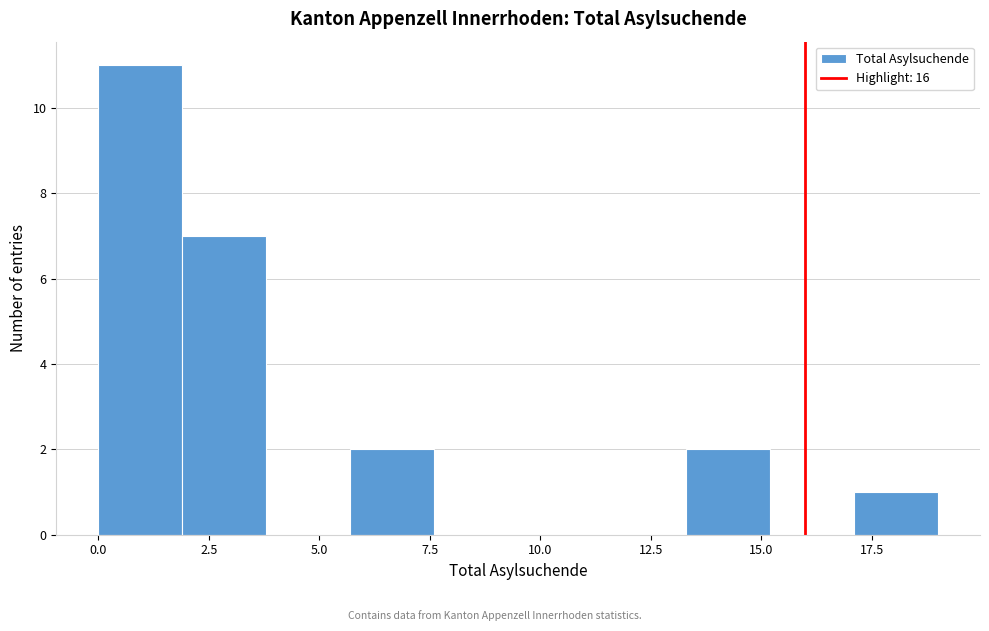

Around what value on the x-axis is the tallest bar? Give the approximate position of its centre, as read against the axis.

1.0